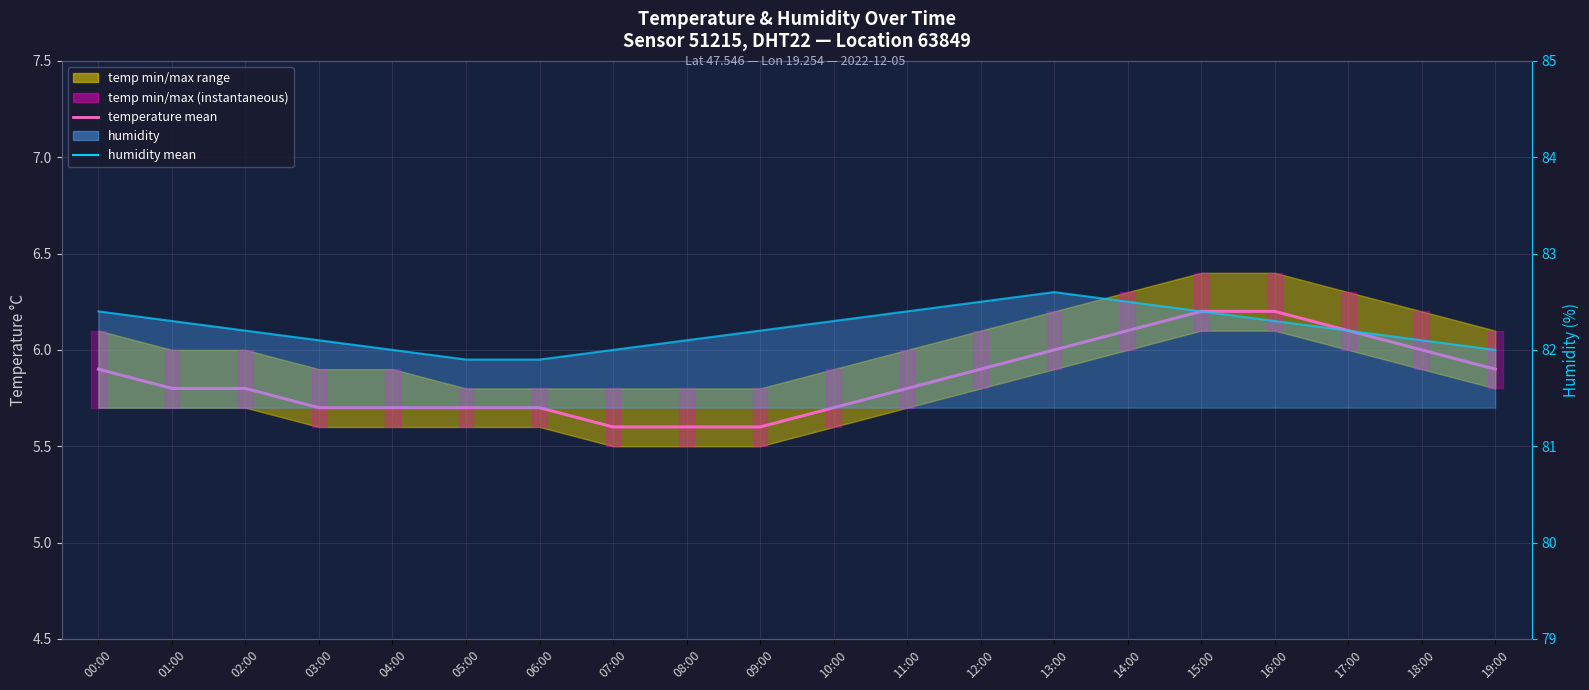

What is the greatest value displayed?

82.6